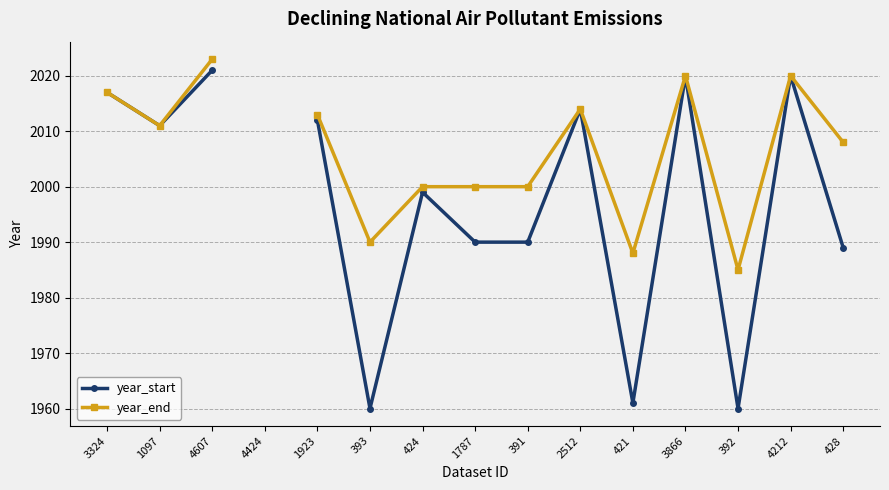

At which category is the sum across all series the highest?

4607